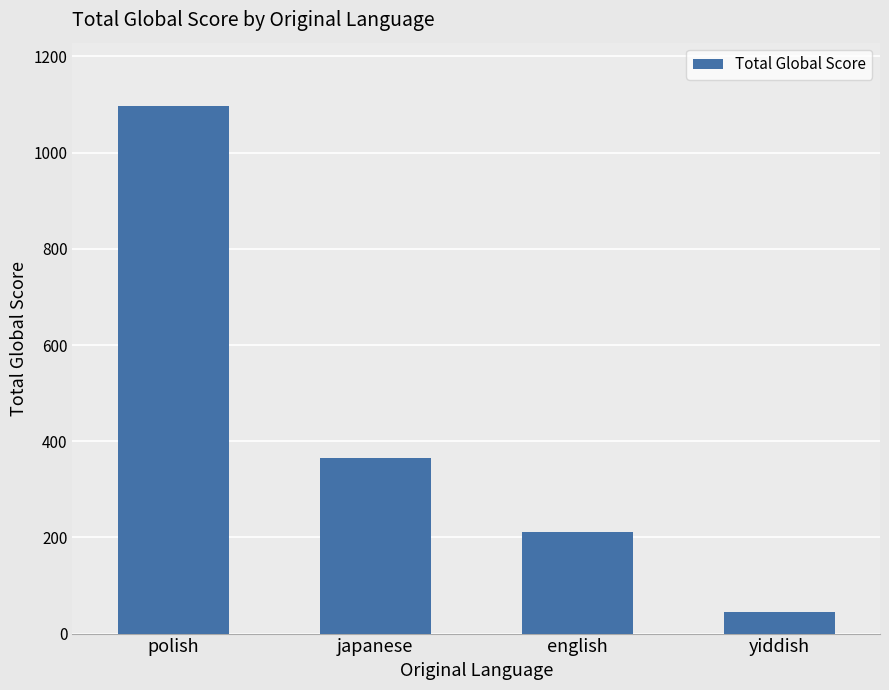

What is the average value?

430